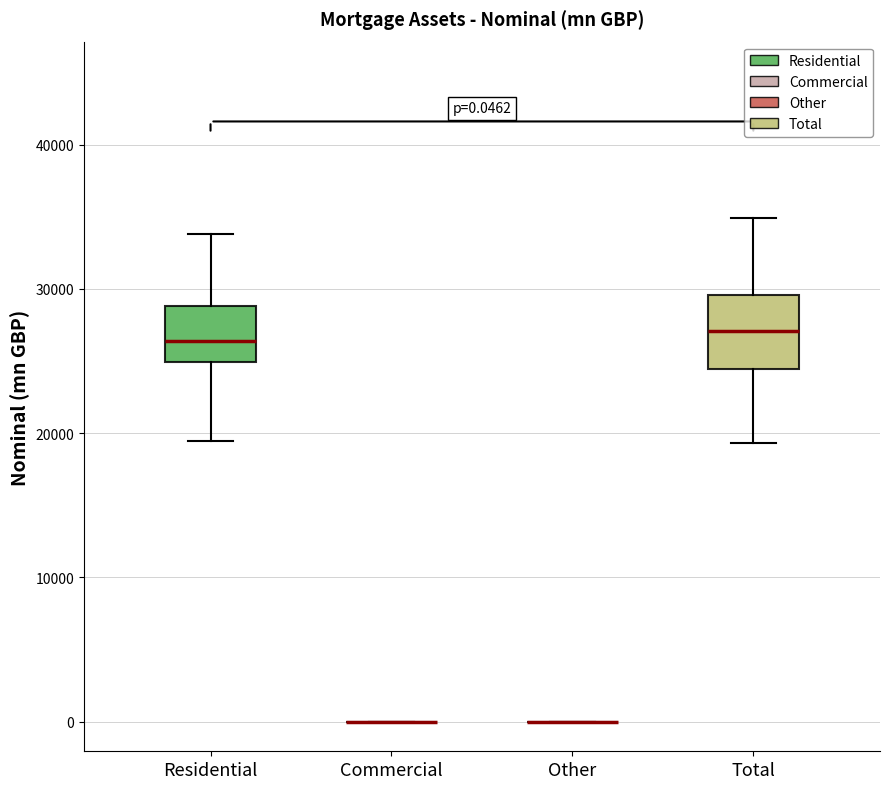

Which box is the tallest, from its lower edge to its upper edge?

Total